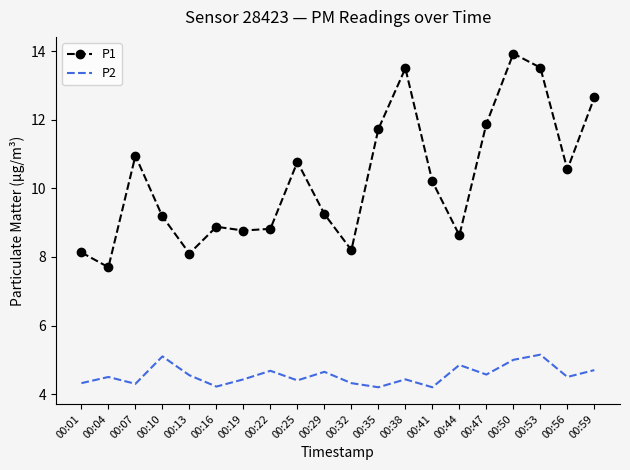

At which category is the sum across all series the highest?

00:50